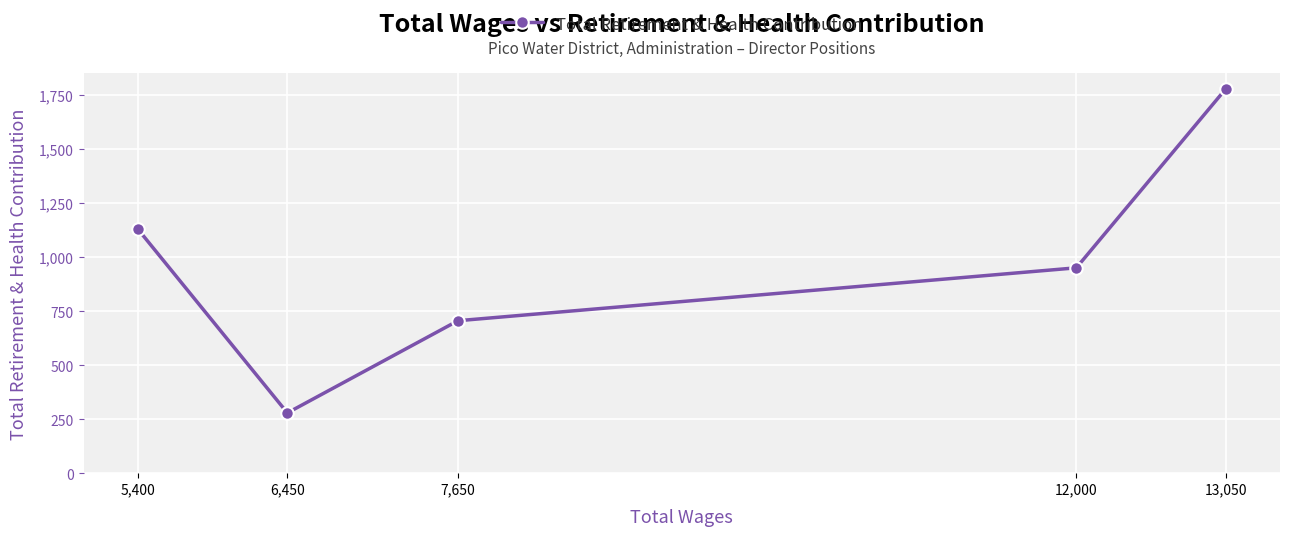

Approximately how many times larger is the value at 12,000 compared to 7,650?

1.3